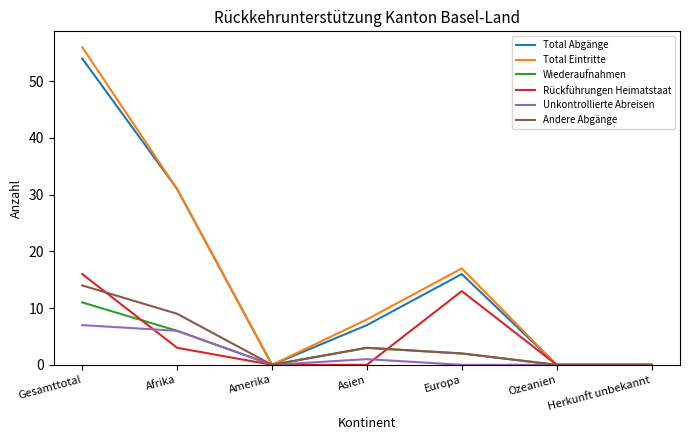

Where is Unkontrollierte Abreisen nearest to the value 3?

Asien